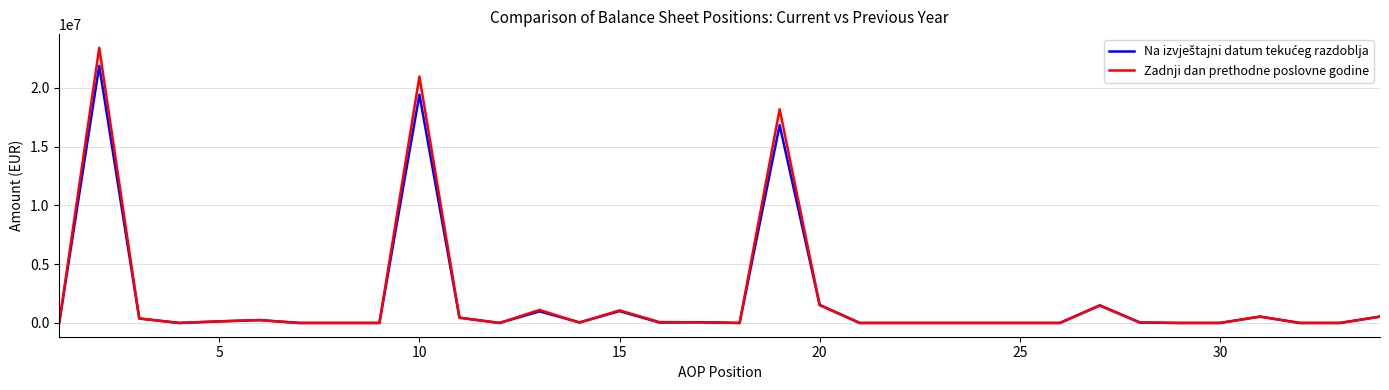

Which series has the widest spread of values?

Zadnji dan prethodne poslovne godine